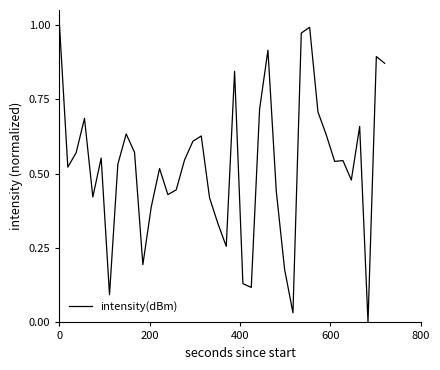

Reading right to left, what are all the values shown in this chart?

0.9	0.9	0.0	0.7	0.5	0.5	0.5	0.6	0.7	1.0	1.0	0.0	0.2	0.4	0.9	0.7	0.1	0.1	0.8	0.3	0.3	0.4	0.6	0.6	0.5	0.4	0.4	0.5	0.4	0.2	0.6	0.6	0.5	0.1	0.6	0.4	0.7	0.6	0.5	1.0